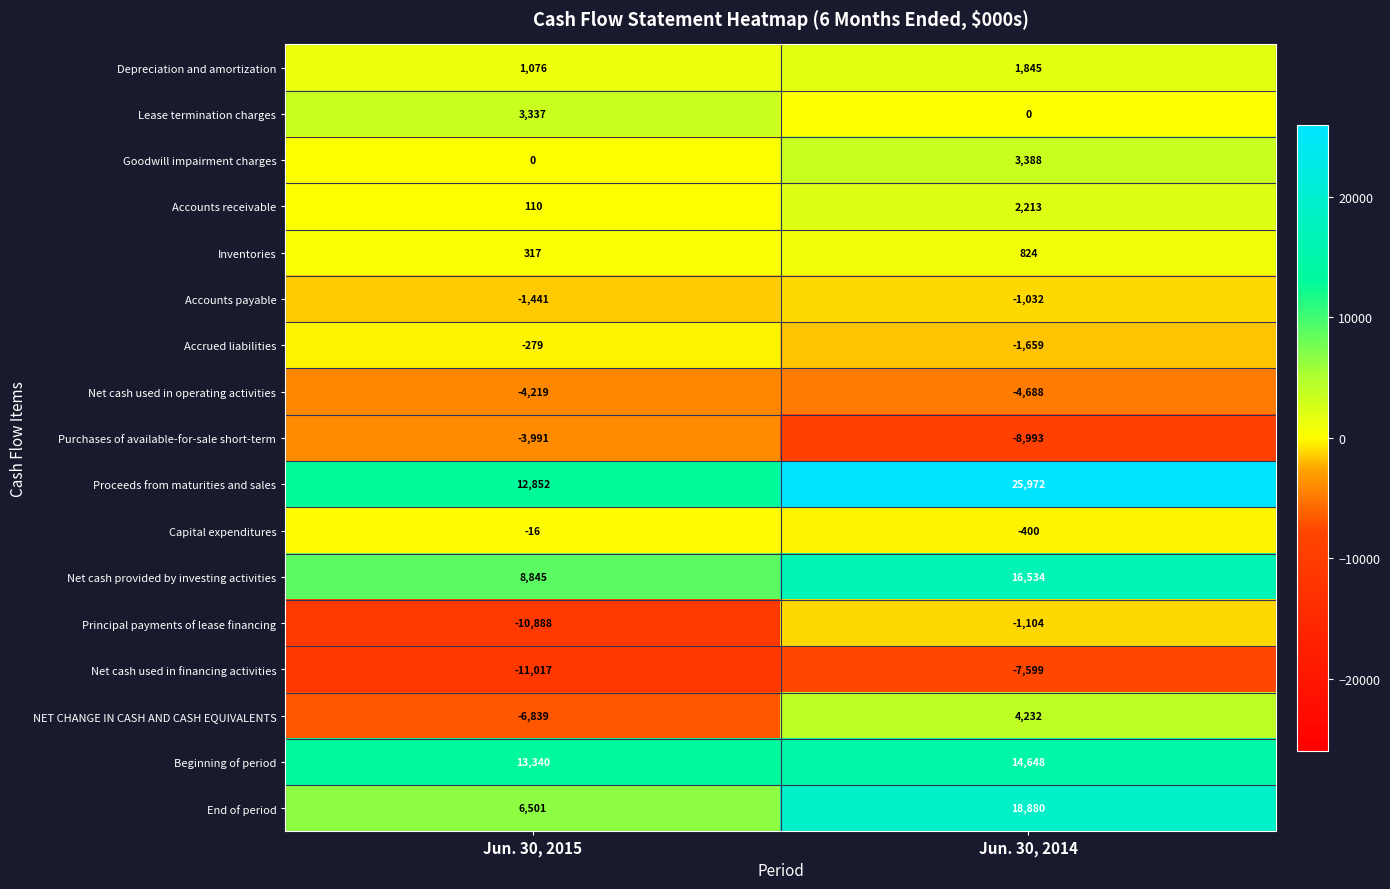

What is the lowest value of the Net cash used in operating activities series?

-4688